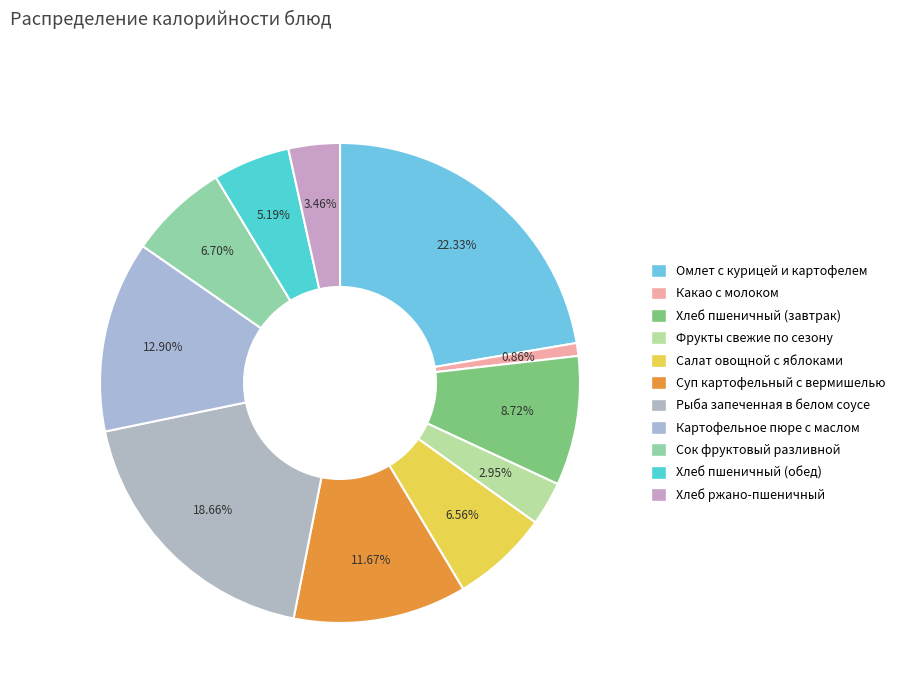

What percentage is the Сок фруктовый разливной slice, to the nearest percent?

7%